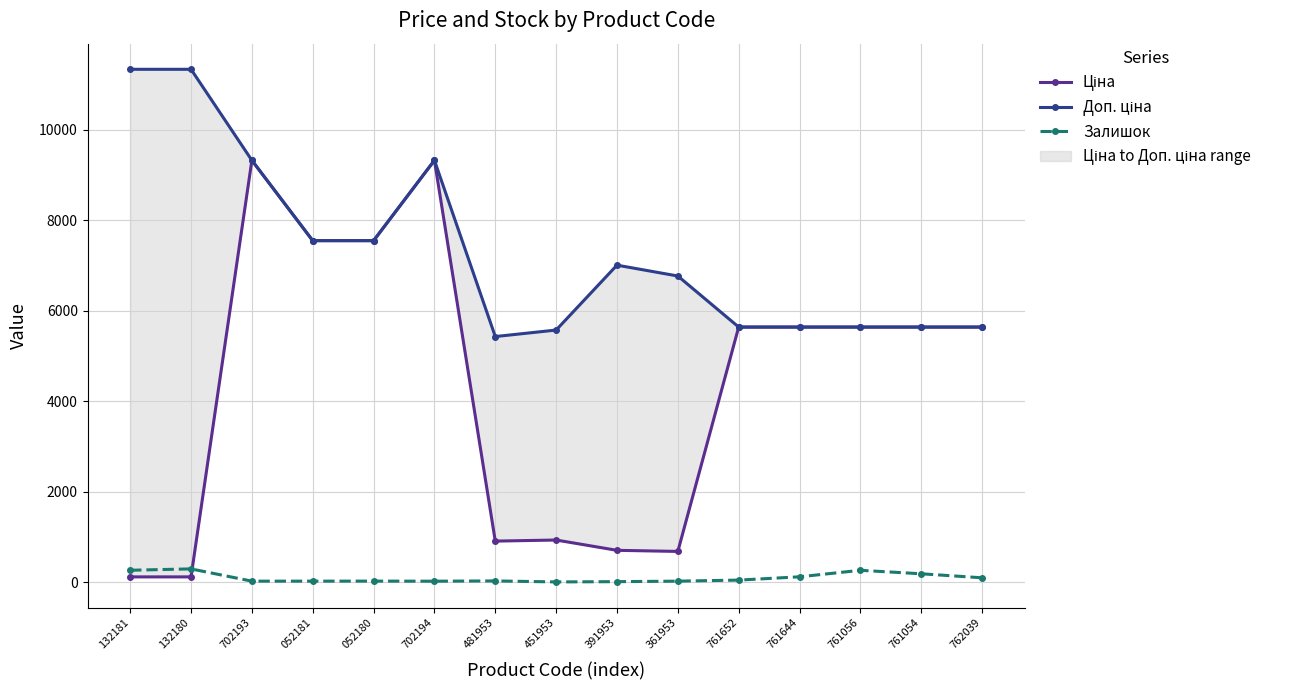

At which label is Доп. ціна closest to 8379?

052181